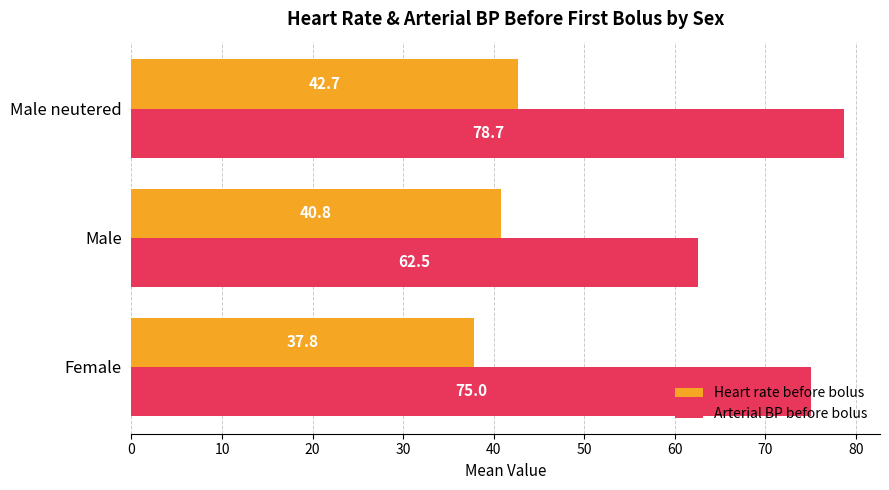

What are all the series names shown in the legend?

Heart rate before bolus, Arterial BP before bolus